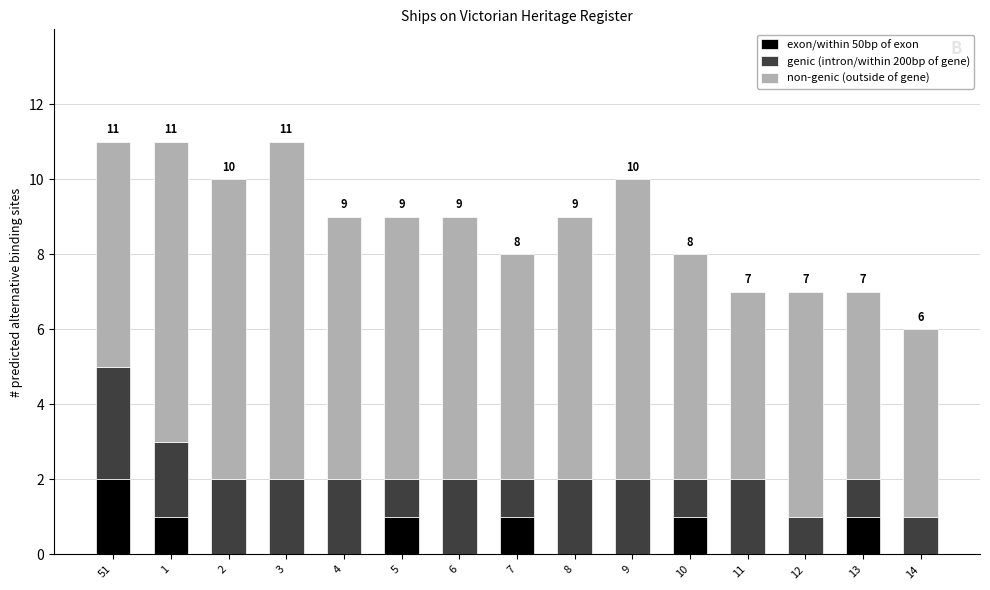

Which series has the largest total across all categories?

non-genic (outside of gene)